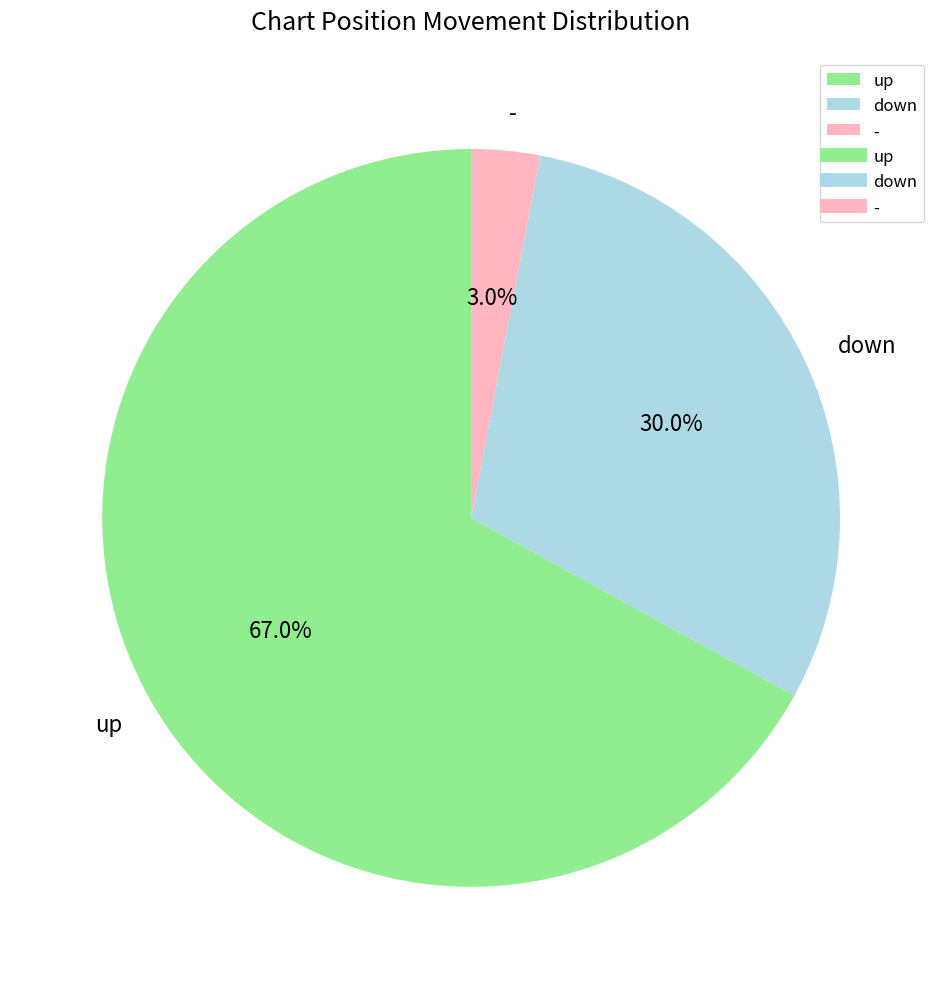

The - slice represents 3% of the pie. True or false?

True